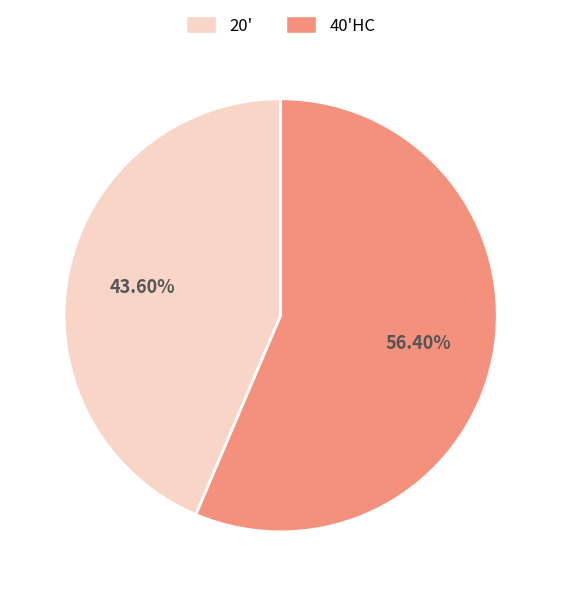

Does any single category account for the majority?

Yes